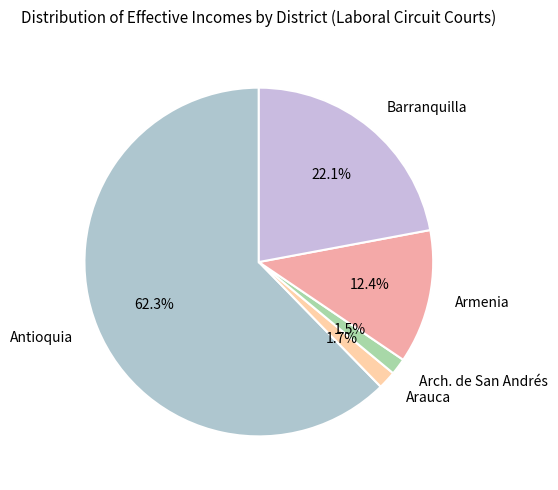

To the nearest percent, what percentage of the pie is Arauca?

2%